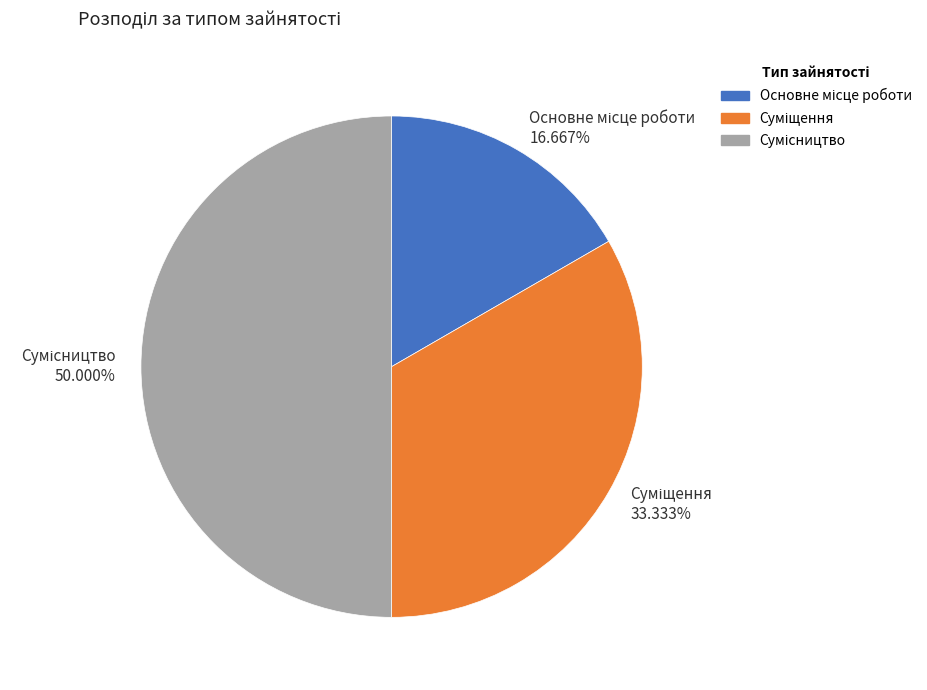

To the nearest percent, what is the average slice percentage?

33%